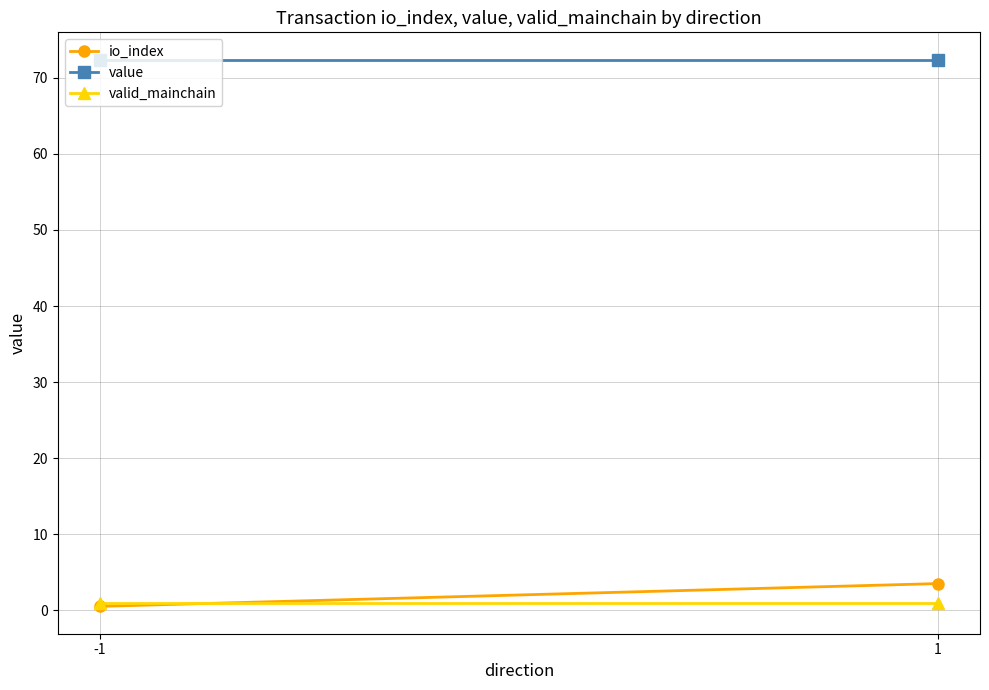

What is the sum of all io_index values?

4.0